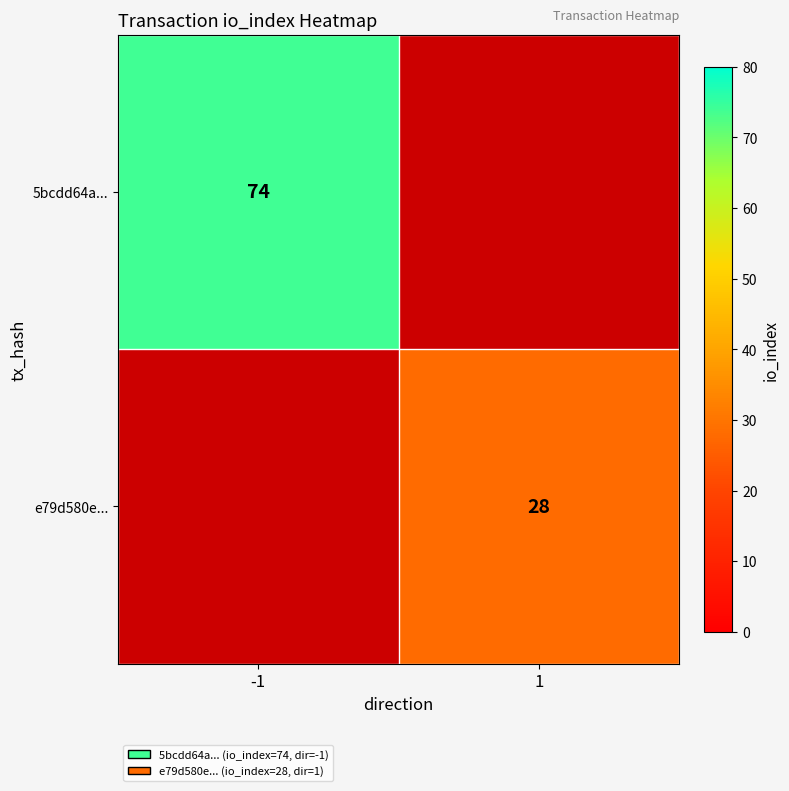

The value of e79d580e... at 1 is 15.9. True or false?

False